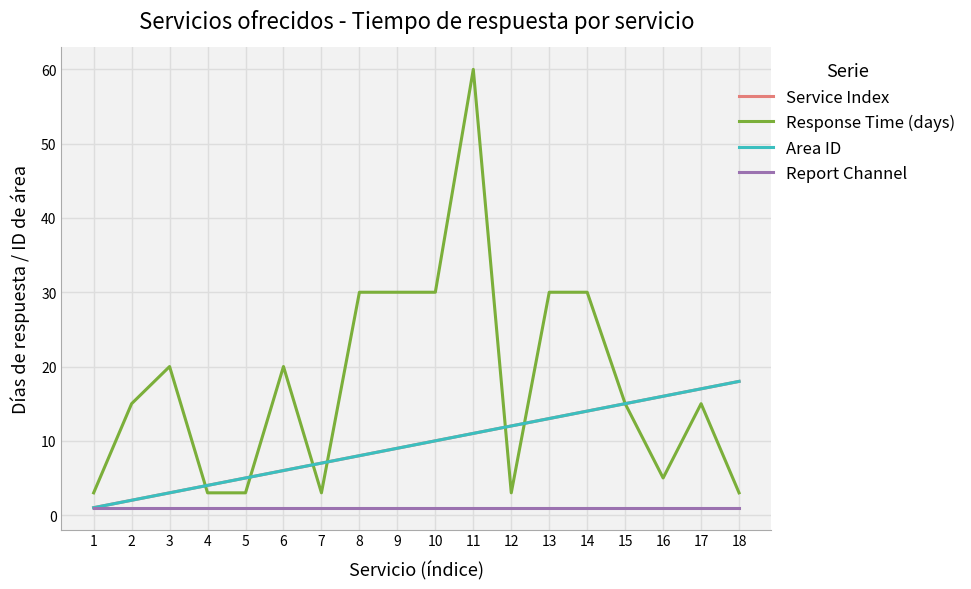

Is this an area chart (filled region under the line)?

No